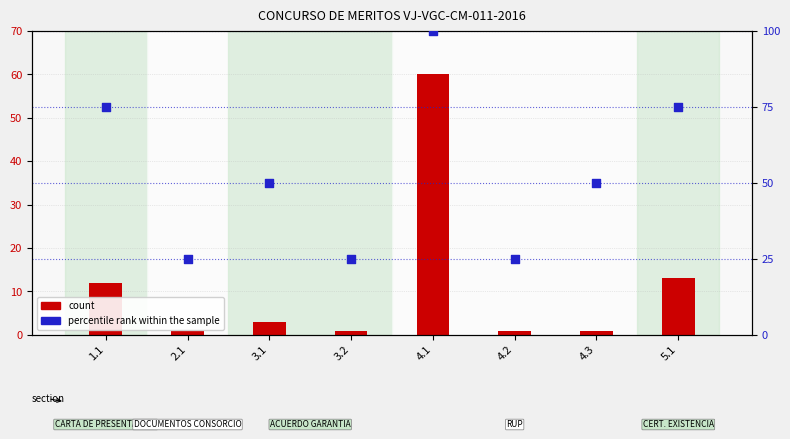

Which series contains the highest Y value?

percentile rank within the sample